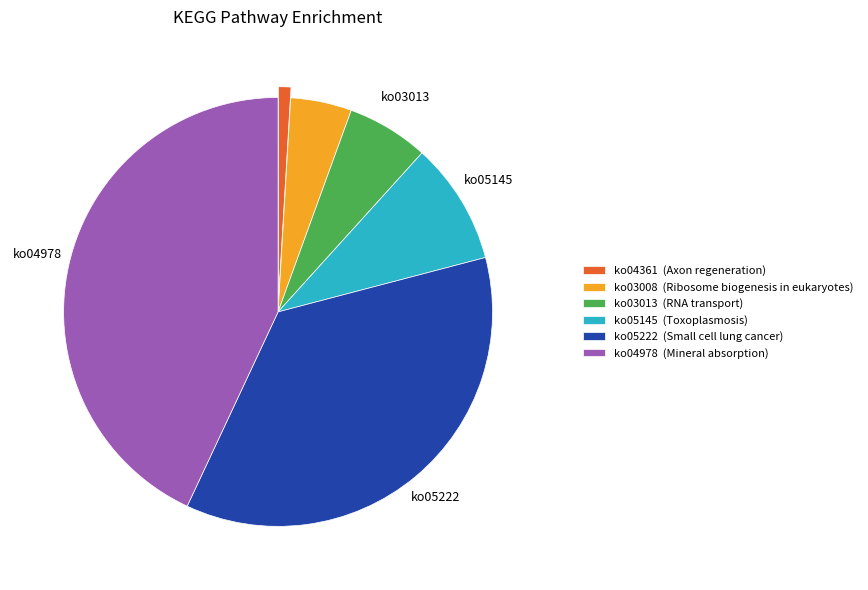

Is it true that ko03013 is 1% of the pie?

False